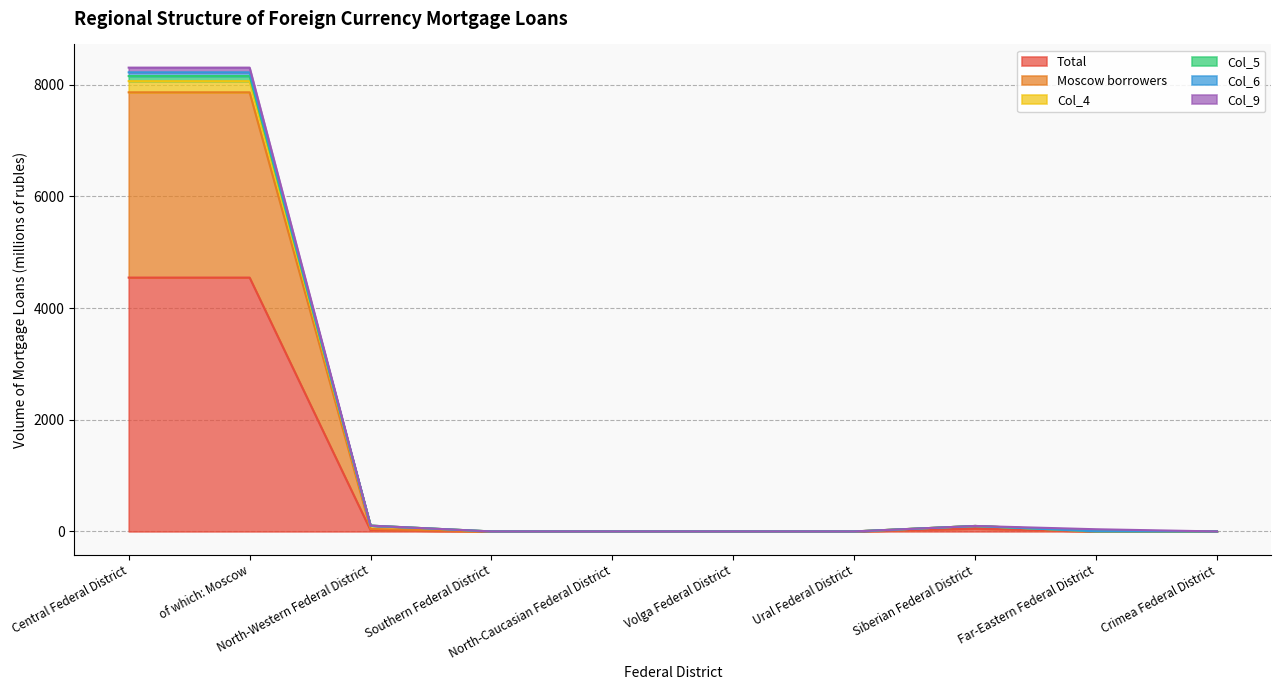

Which has a higher value, Central Federal District or Volga Federal District?

Central Federal District